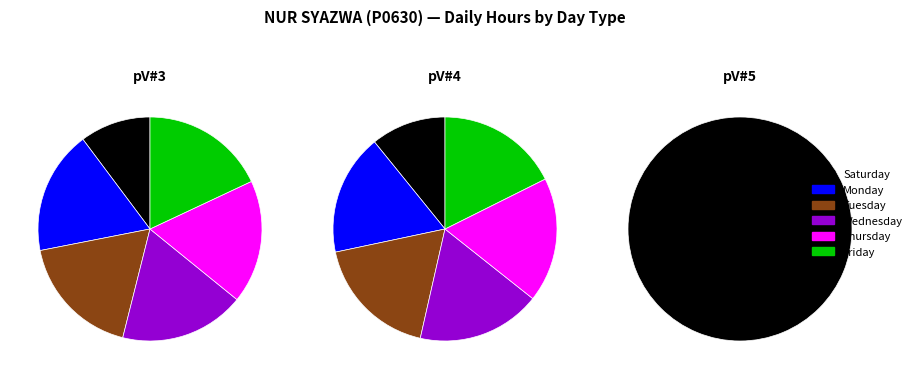

How many slices are in this pie chart?

18